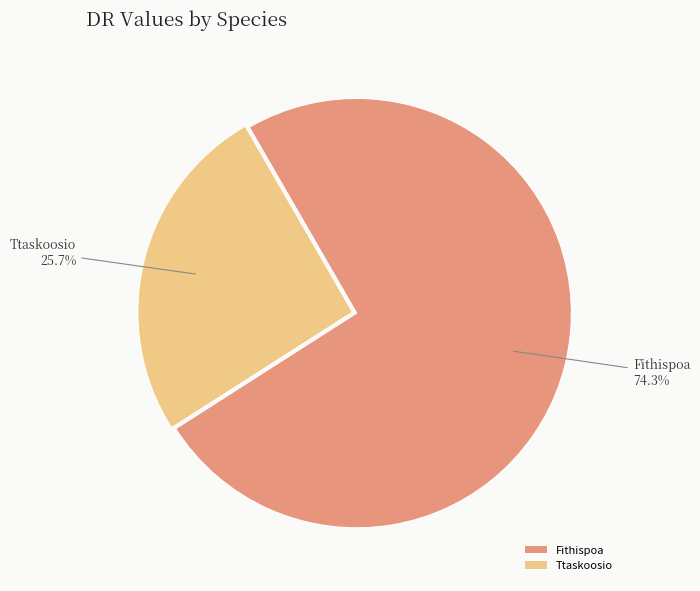

Which category has the biggest portion of the pie?

Fithispoa